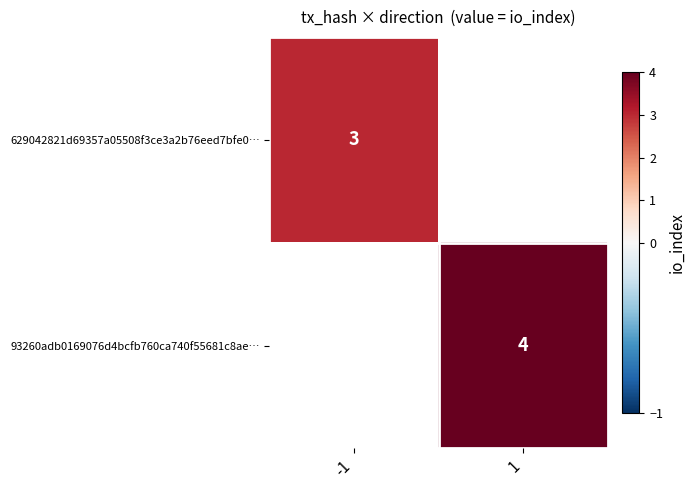

Is it true that 93260adb0169076d4bcfb760ca740f55681c8ae… equals 7 at 1?

False